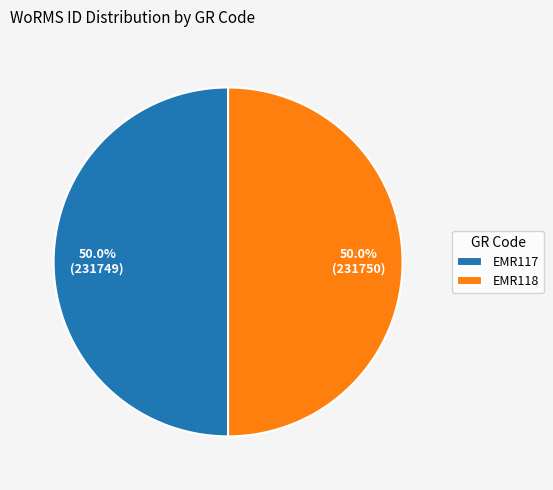

Approximately how many times larger is the value at EMR117 compared to EMR118?

1.0